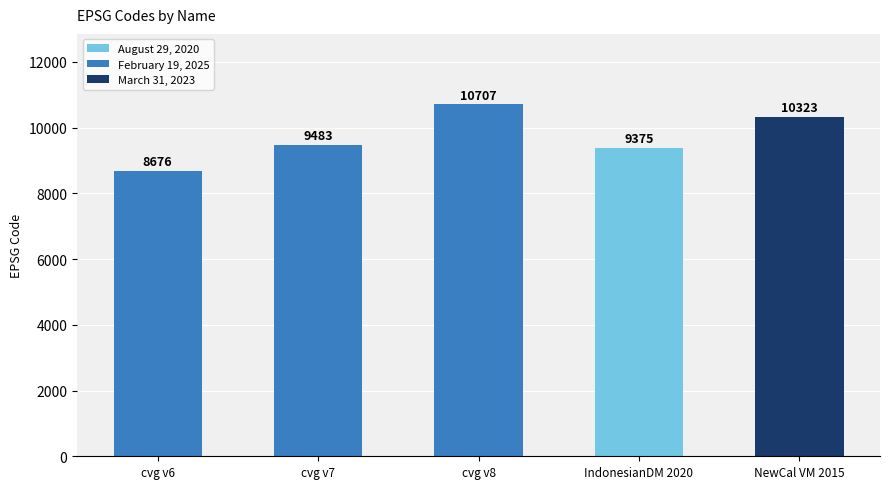

What is the difference between the values at cvg v6 and NewCal VM 2015?

1647